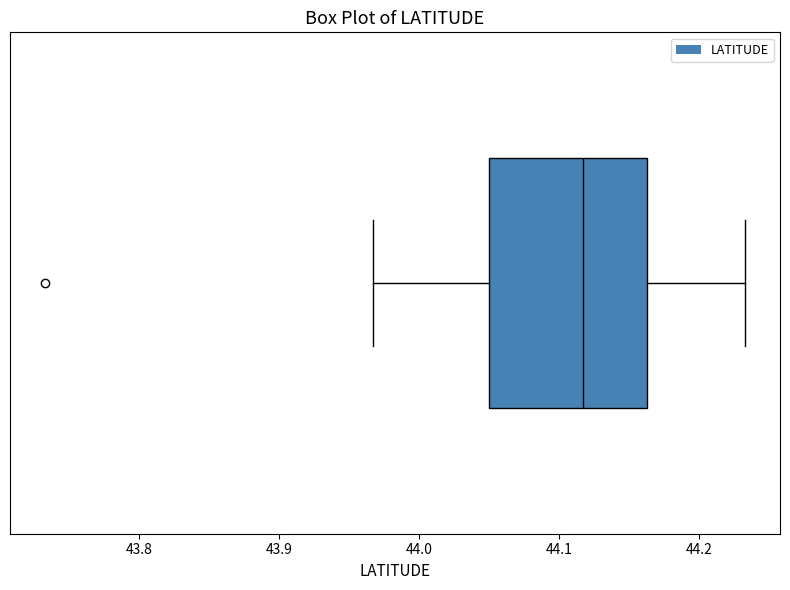

Transcribe this box plot: give where the median line is, the range the box spans, and where the two whiskers end, as read against the x-axis. The values are not printed on the chart, so give them approximately, as read against the axis.

median 44.12, box 44.05 to 44.16, whiskers 43.97 to 44.23